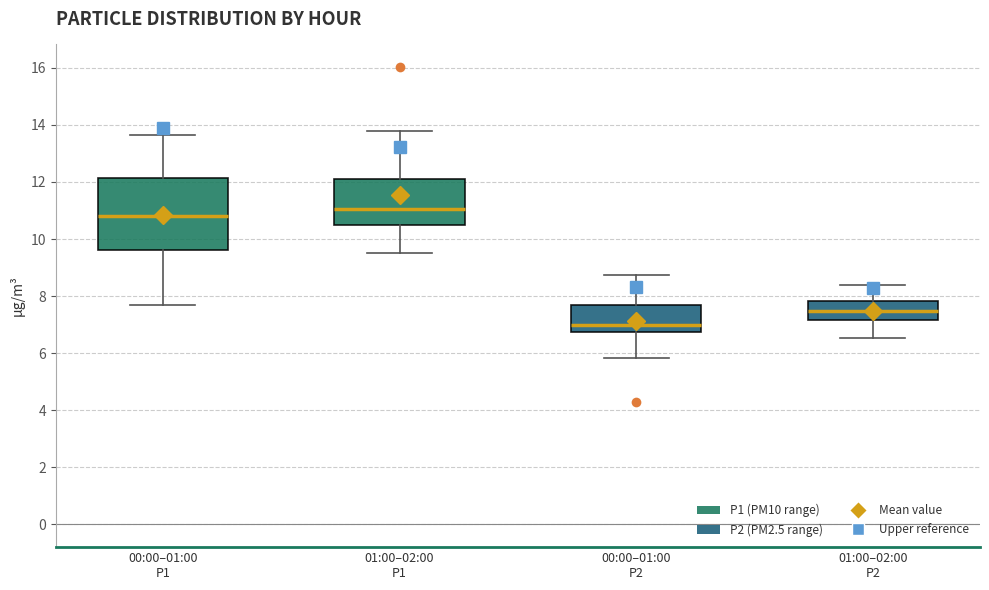

Which box is the tallest, from its lower edge to its upper edge?

00:00–01:00 P1